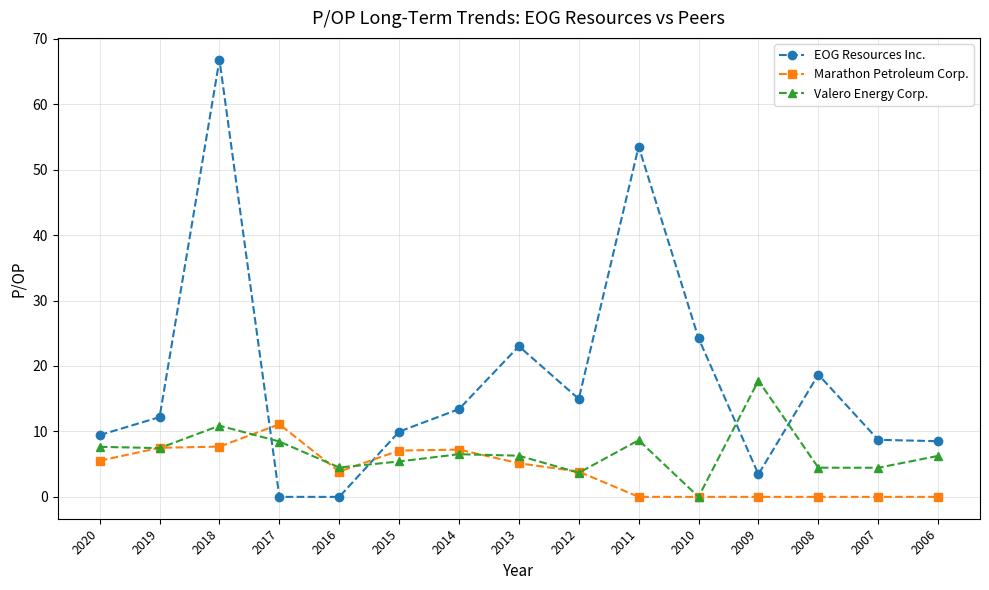

True or false: Valero Energy Corp. has a value of 2.2 at 2008.

False